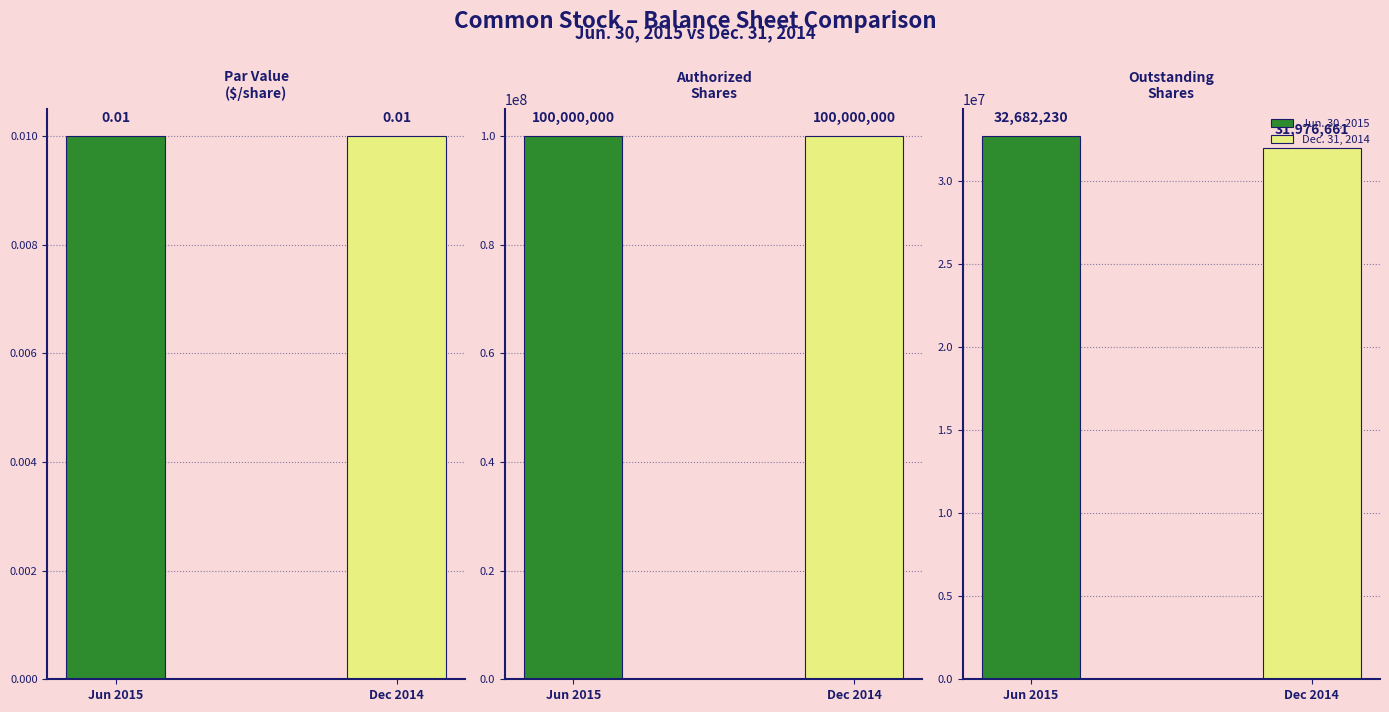

The value of Dec. 31, 2014 at Common stock, par value is 0.0. True or false?

False